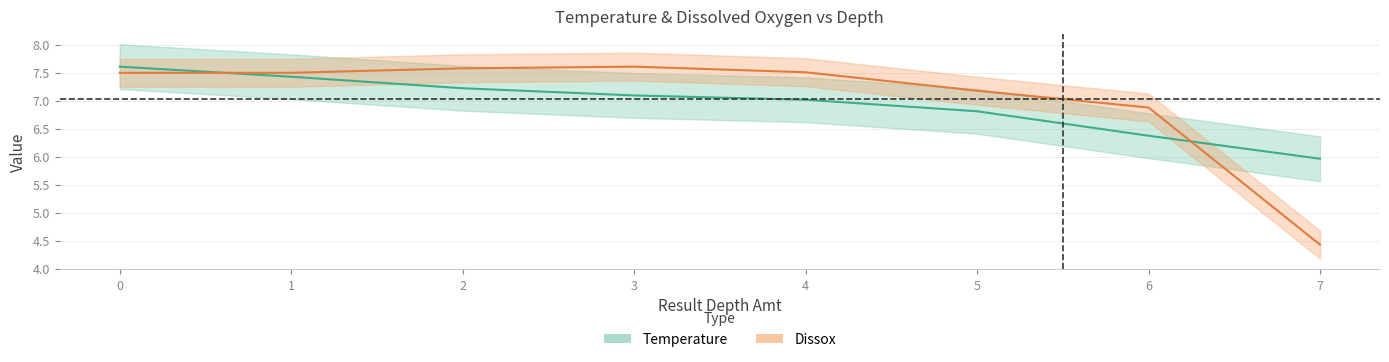

What is the difference between the second highest and minimum values in the Temperature series?

1.5